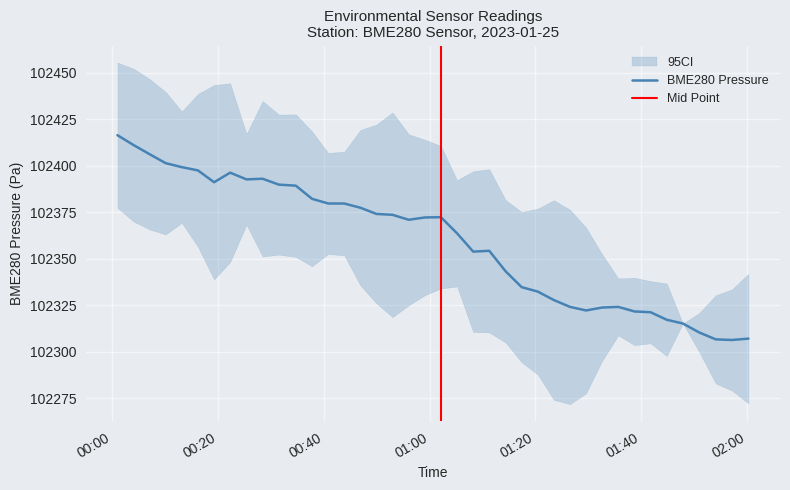

True or false: BME280_pressure and BME280_temperature cross at least once.

False